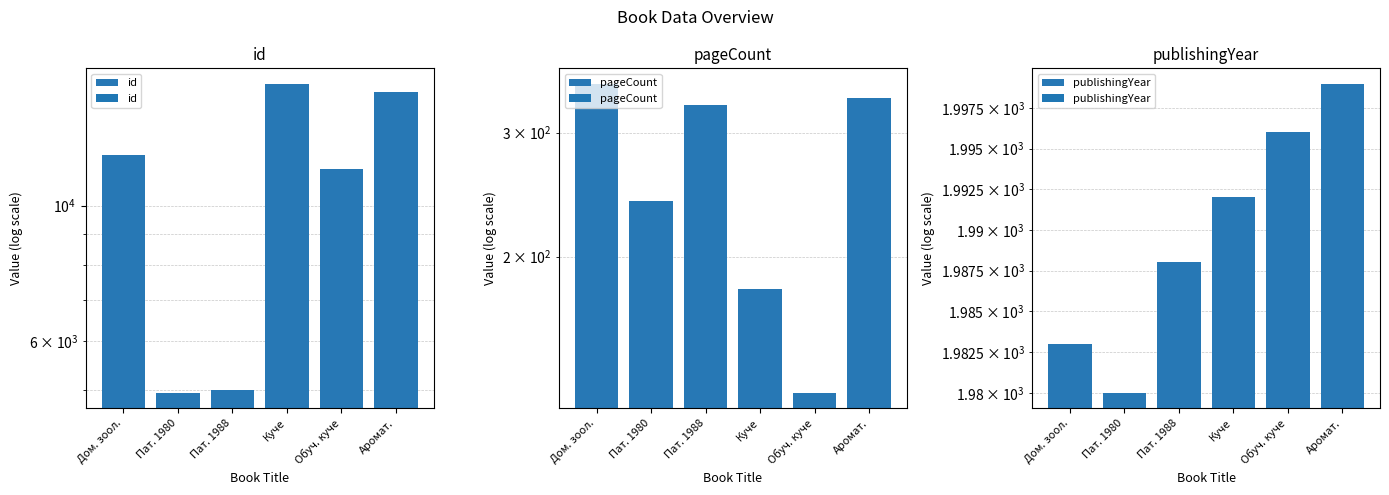

What is the sum of the pageCount values at Аромат. and Дом. зоол.?

688